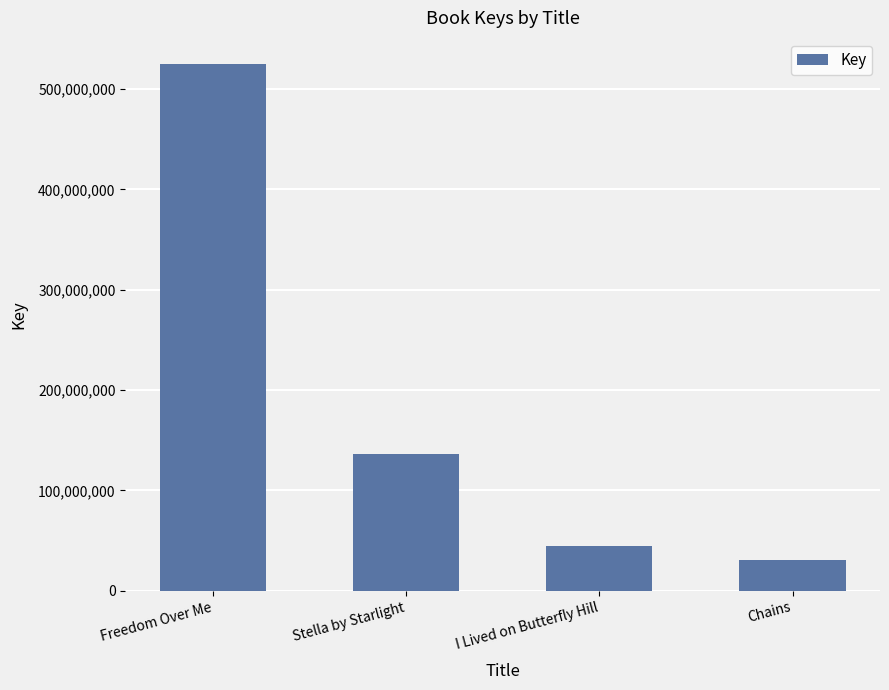

What is the minimum value shown in the chart?

30585656